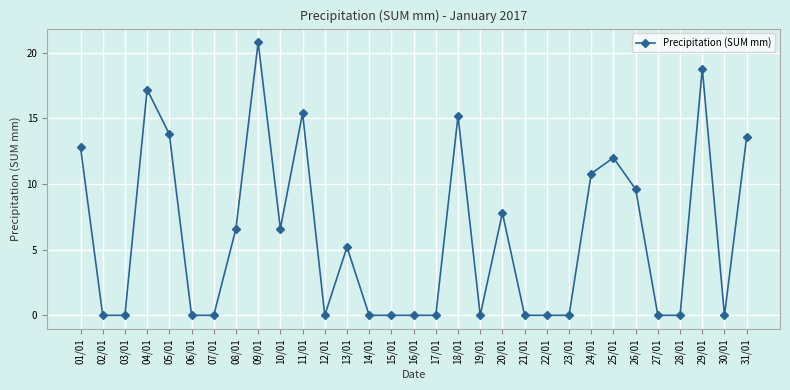

At which category does the data reach its first local peak?

04/01